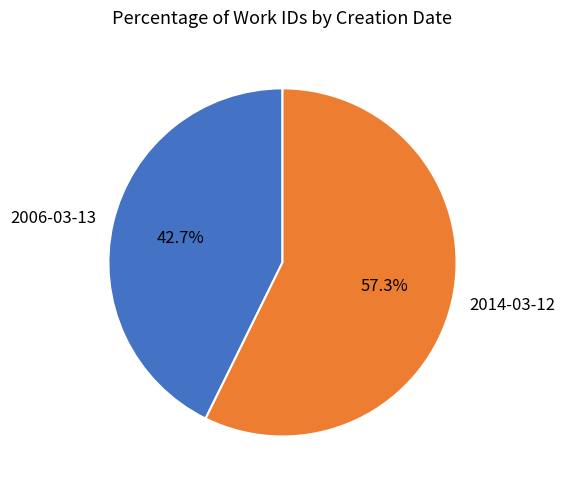

Count the number of slices in the pie.

2